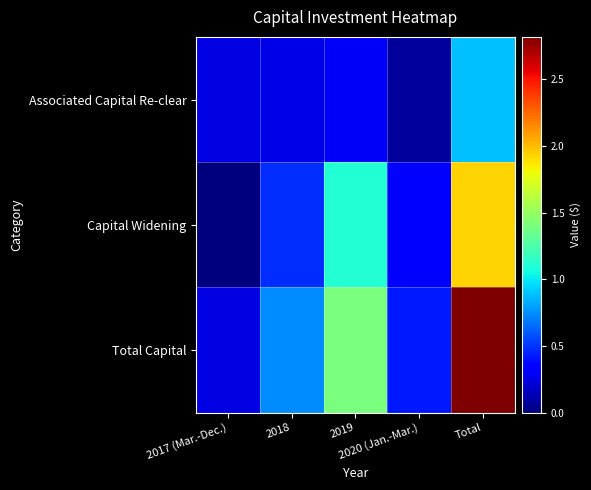

Rank the series at Total from highest to lowest value.

Total Capital, Capital Widening, Associated Capital Re-clear